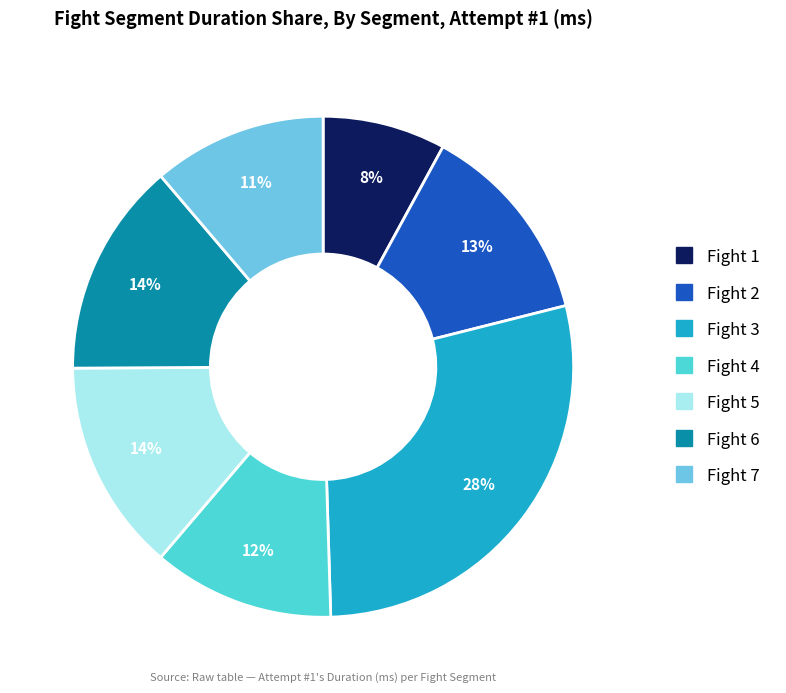

Which has a higher value, Fight 6 or Fight 4?

Fight 6